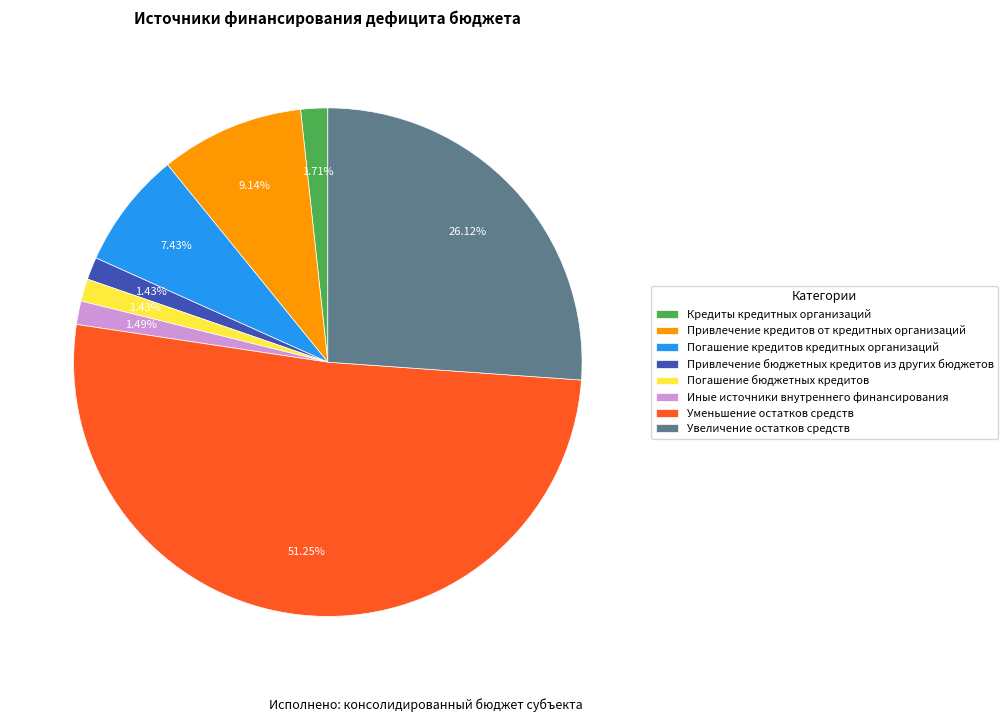

Which category accounts for the majority?

Уменьшение остатков средств